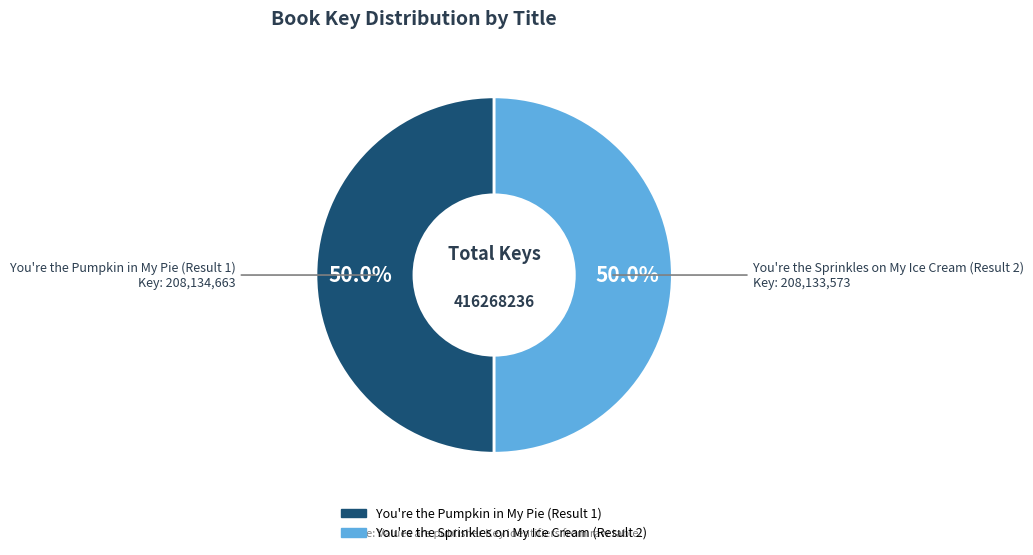

True or false: You're the Sprinkles on My Ice Cream (Result 2) accounts for 50% of the total.

True